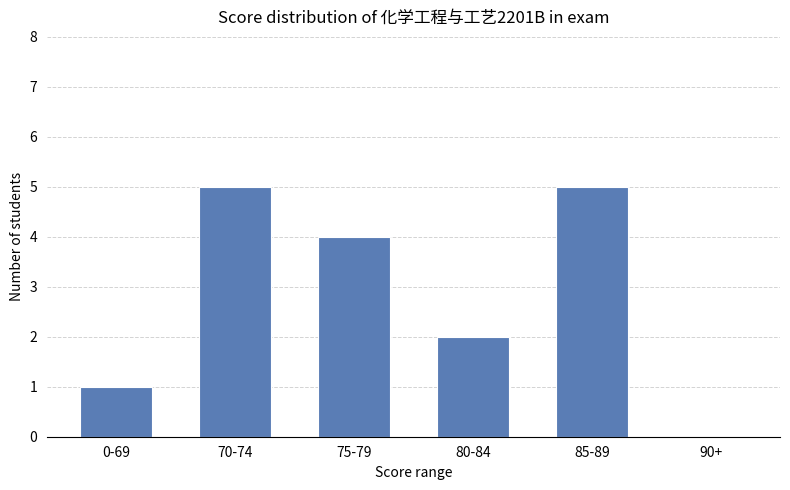

The chart shows a value of 5 at 70-74. True or false?

True